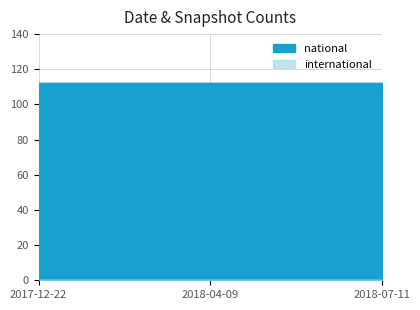

What position from the left is 2018-07-11?

3